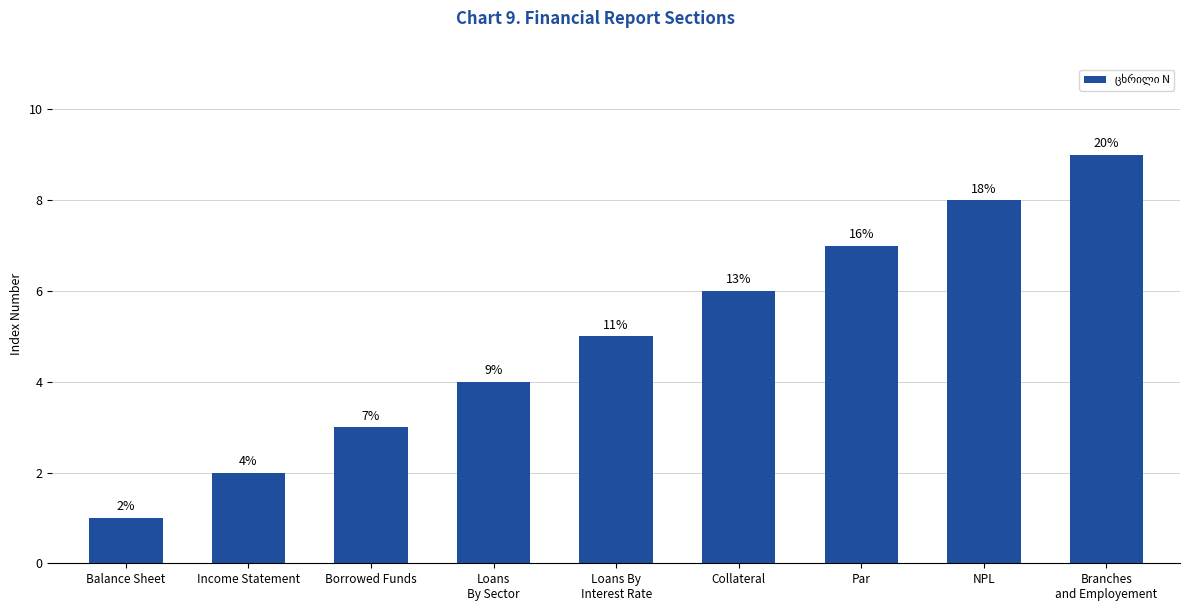

What is the greatest value displayed?

9